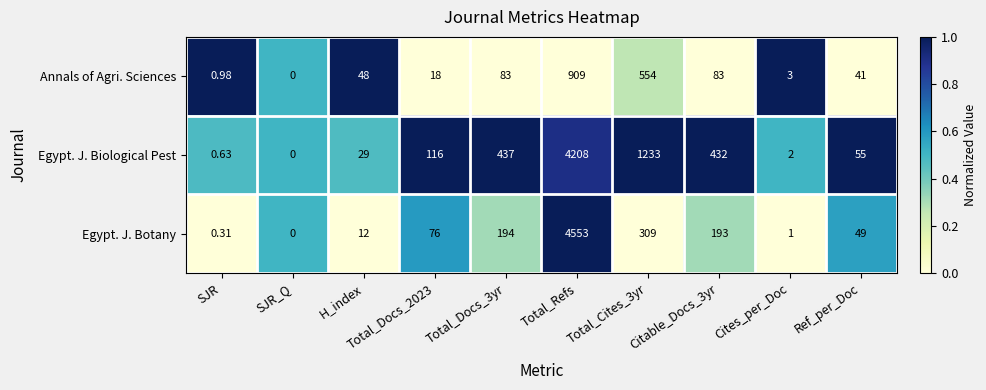

Between SJR and Ref_per_Doc, which series saw the biggest shift?

Egypt. J. Biological Pest